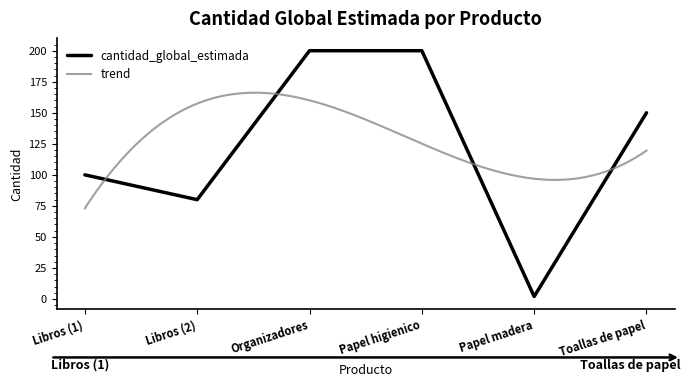

What is the highest value of the cantidad_global_estimada series?

200